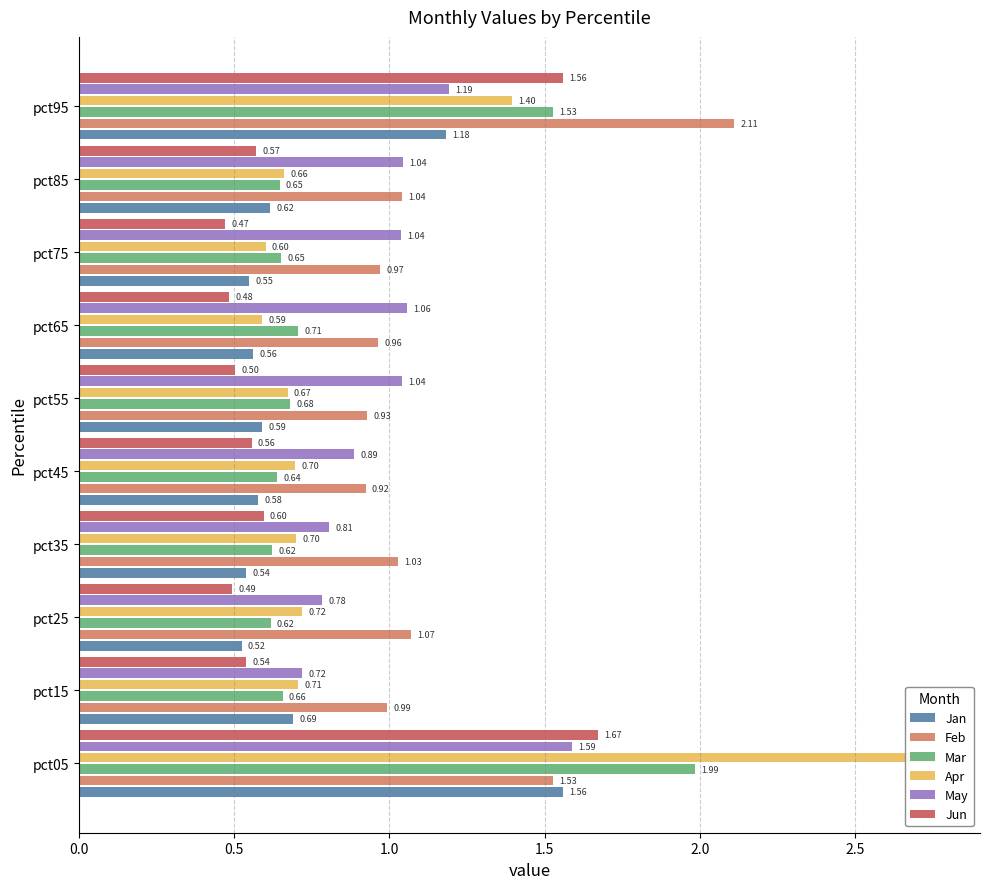

What is the average value of the Jun series?

0.7